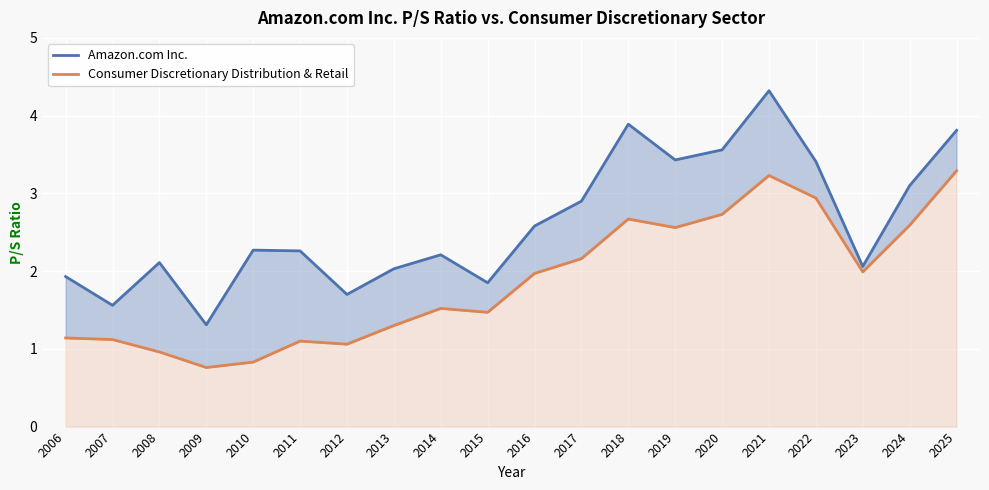

What is the average value of the Consumer Discretionary Distribution & Retail series?

1.9